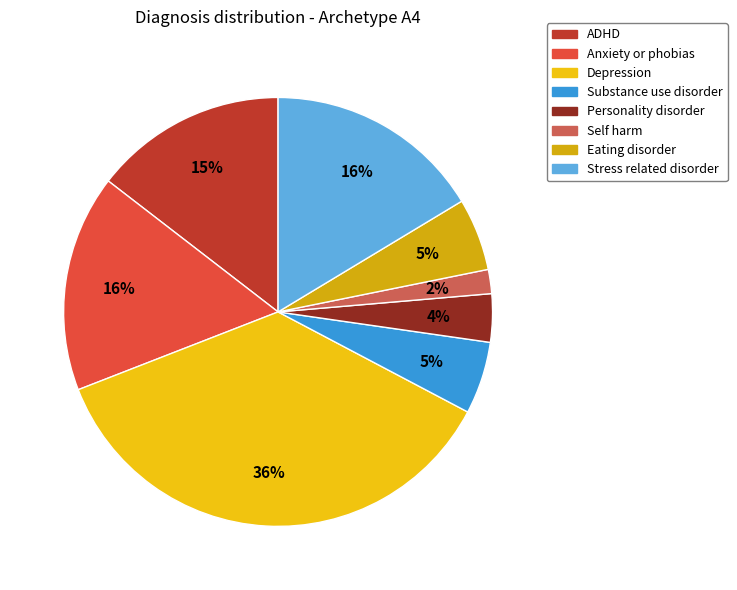

Does Stress related disorder represent more than half of the total?

No